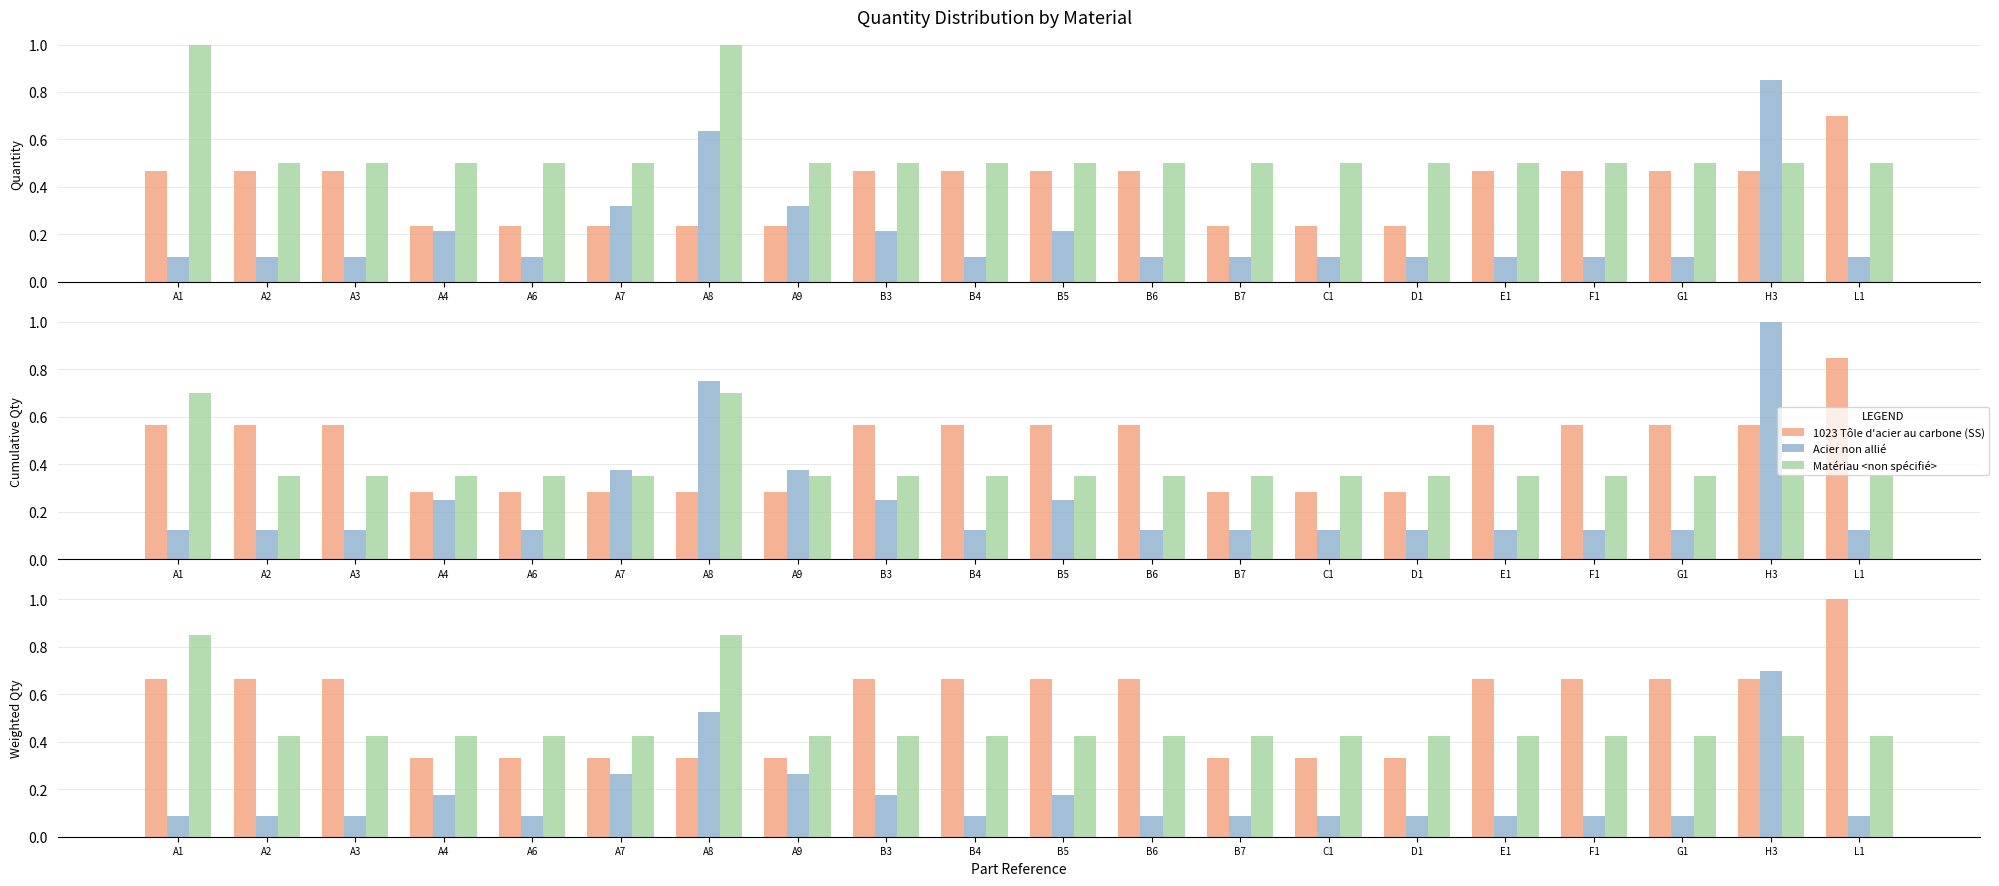

Reading left to right, what are all the values shown in this chart?

1023 Tôle d'acier au carbone (SS): 0.7	0.7	0.7	0.3	0.3	0.3	0.3	0.3	0.7	0.7	0.7	0.7	0.3	0.3	0.3	0.7	0.7	0.7	0.7	1.0
Acier non allié: 0.1	0.1	0.1	0.2	0.1	0.3	0.5	0.3	0.2	0.1	0.2	0.1	0.1	0.1	0.1	0.1	0.1	0.1	0.7	0.1
Matériau <non spécifié>: 0.8	0.4	0.4	0.4	0.4	0.4	0.8	0.4	0.4	0.4	0.4	0.4	0.4	0.4	0.4	0.4	0.4	0.4	0.4	0.4